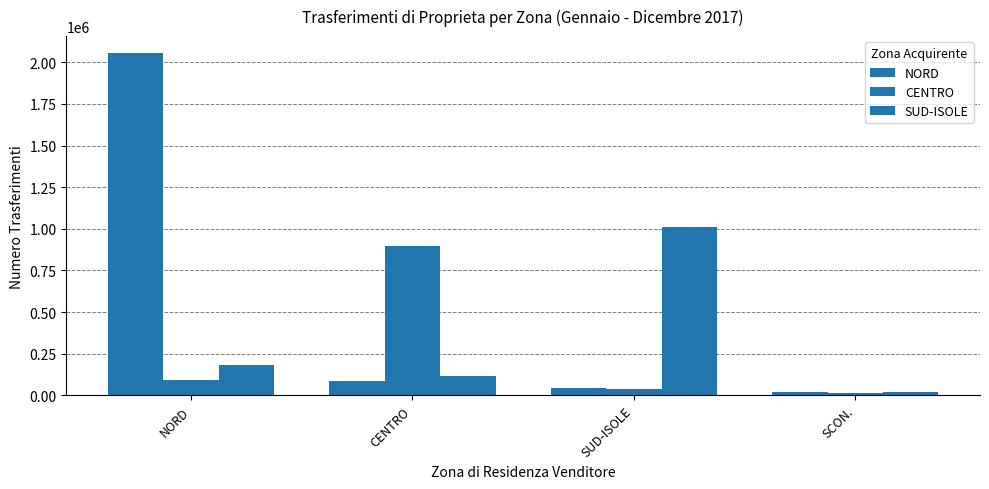

Where is NORD nearest to the value 1037461?

CENTRO